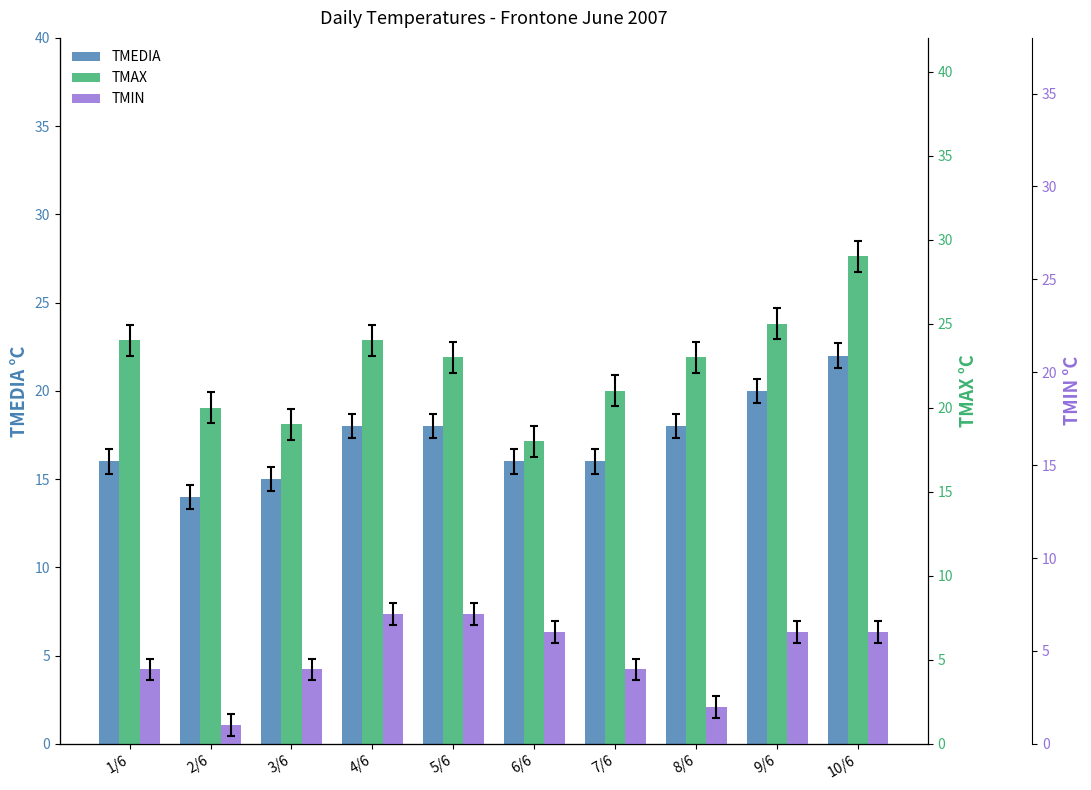

What is the approximate value of TMEDIA at 6/6?

16